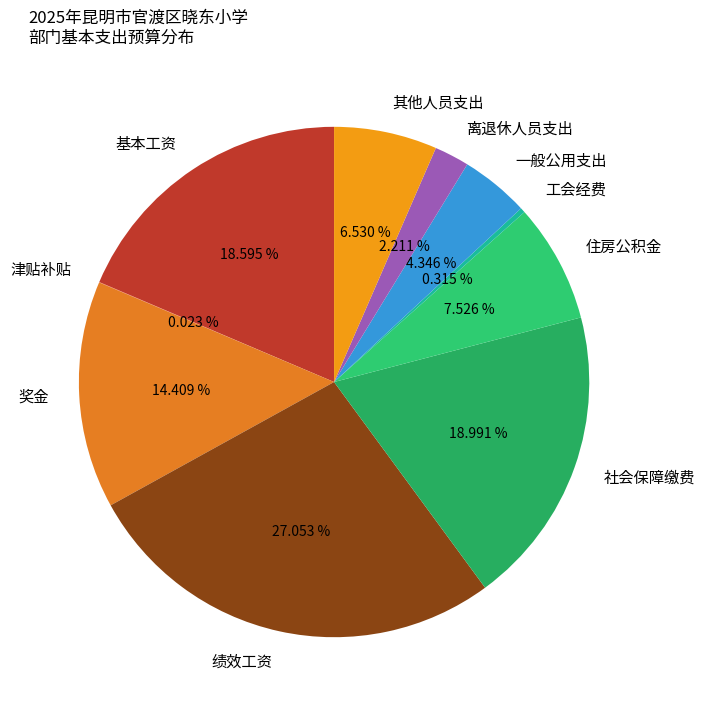

Does any single category account for the majority?

No